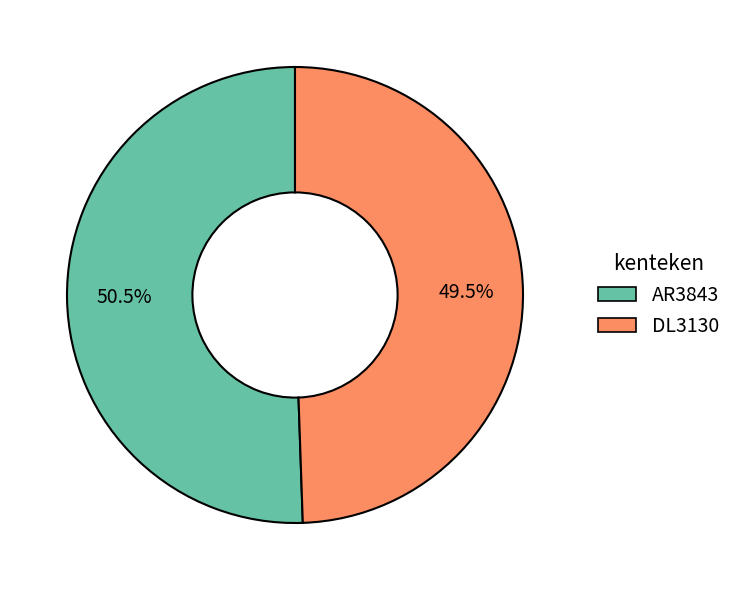

To the nearest percent, what is the difference between the largest and smallest slice percentages?

1%